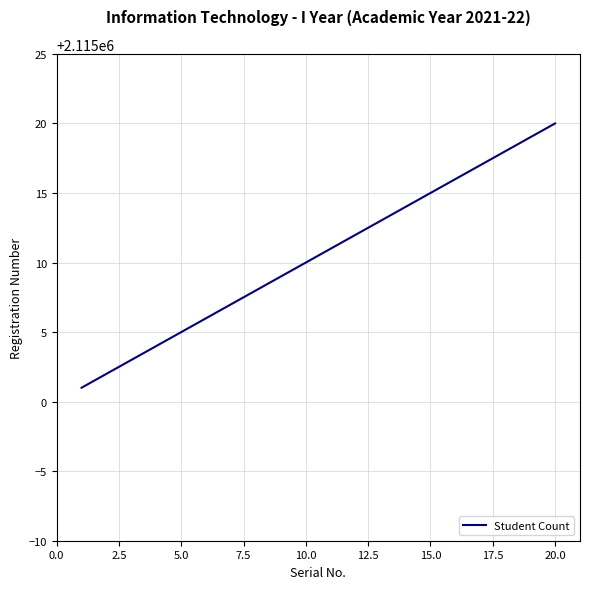

What is the minimum value shown in the chart?

2115001